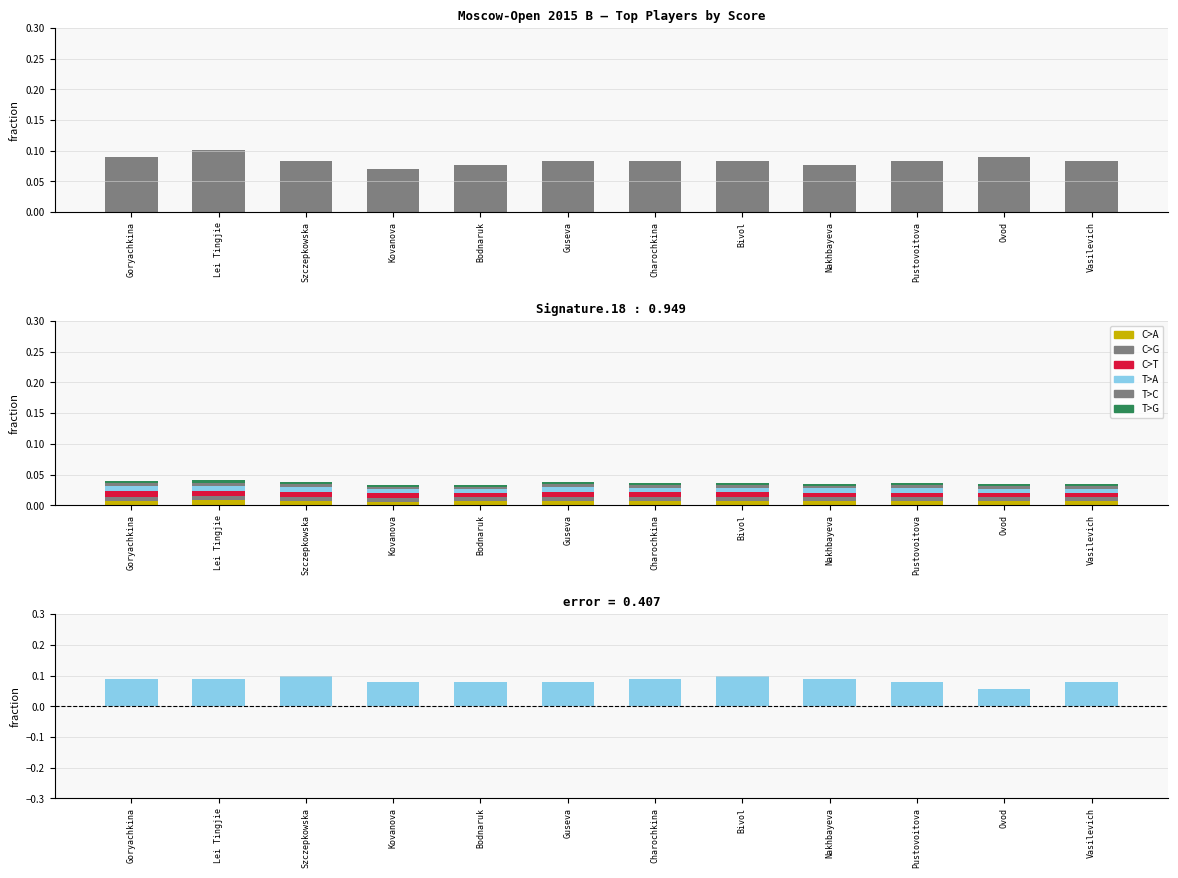

At which label does C>T reach its minimum?

Ovod